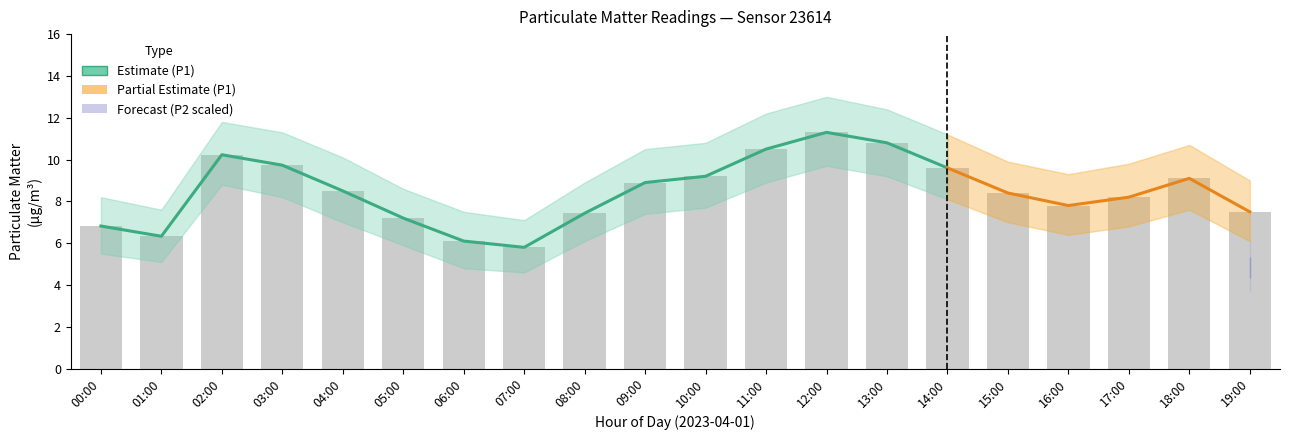

Is the value of P1 at 06:00 greater than the value of P1_lo at 03:00?

No